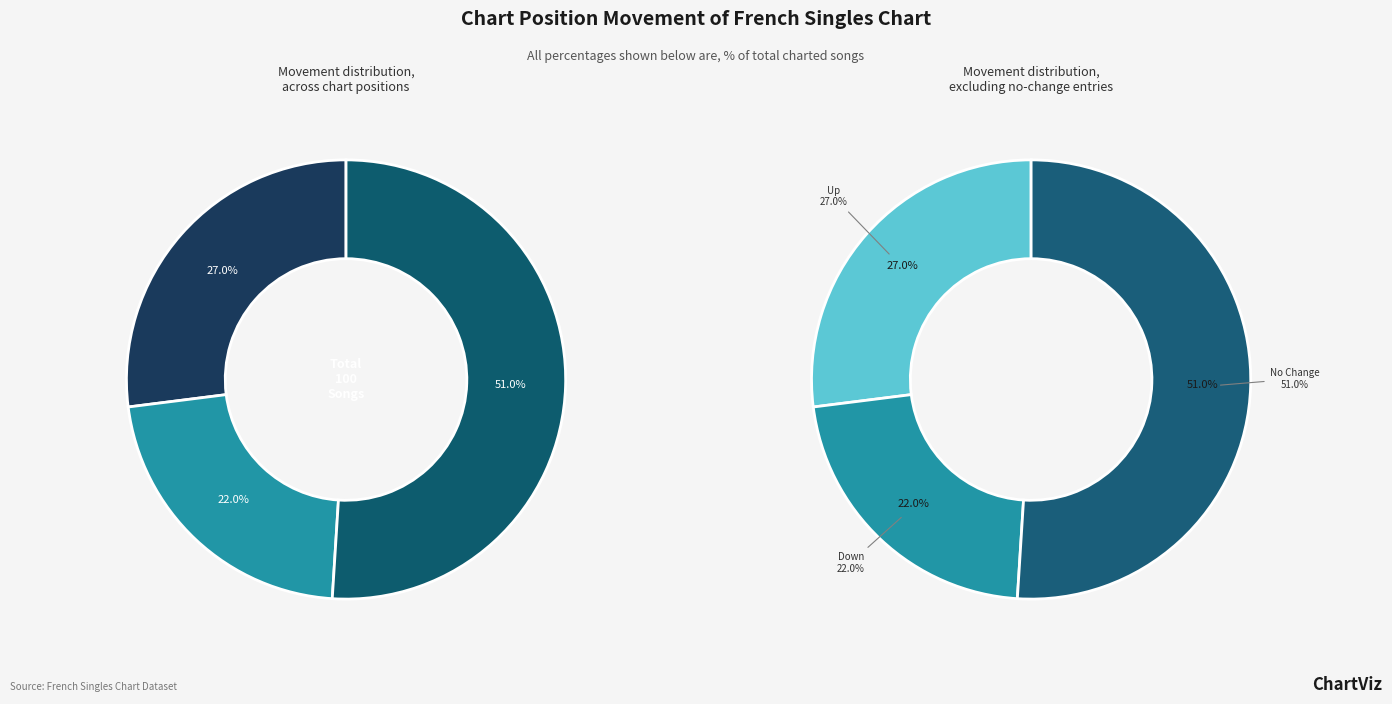

What is the ratio of the value at down to the value at -?

0.4